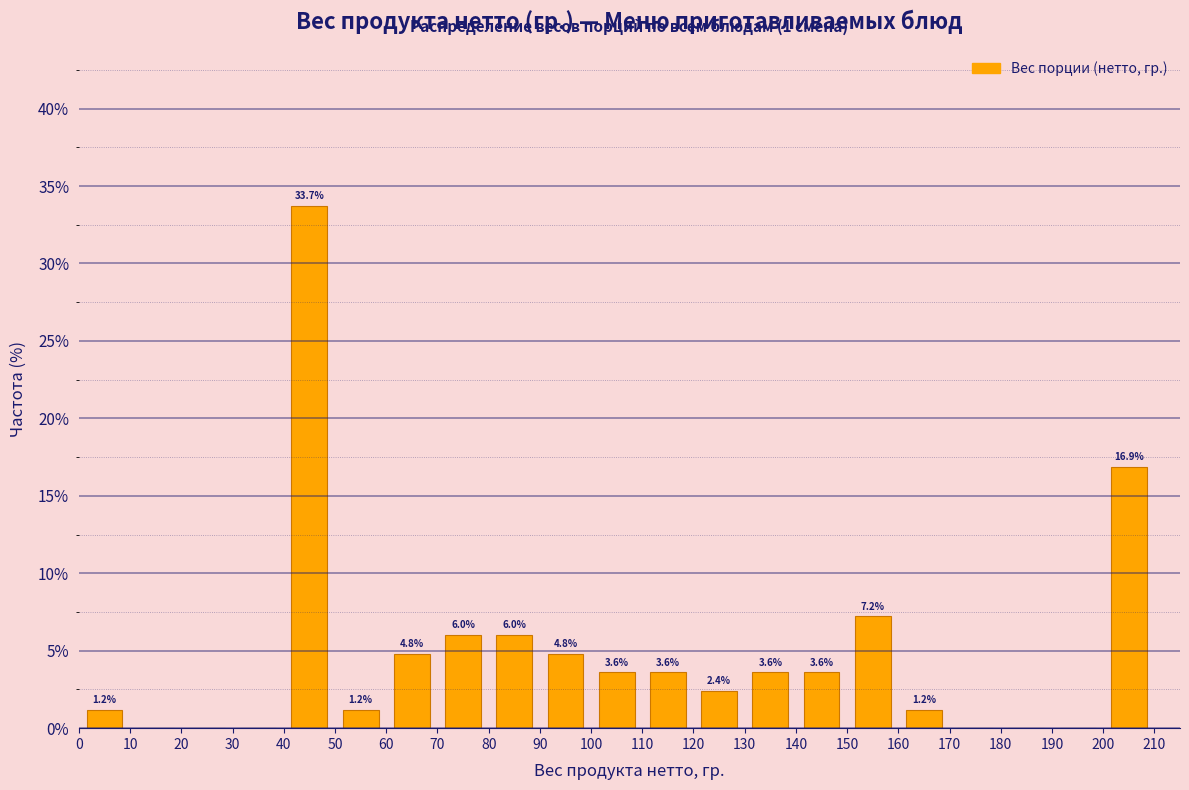

Which range on the x-axis has the tallest bar?

40 to 50